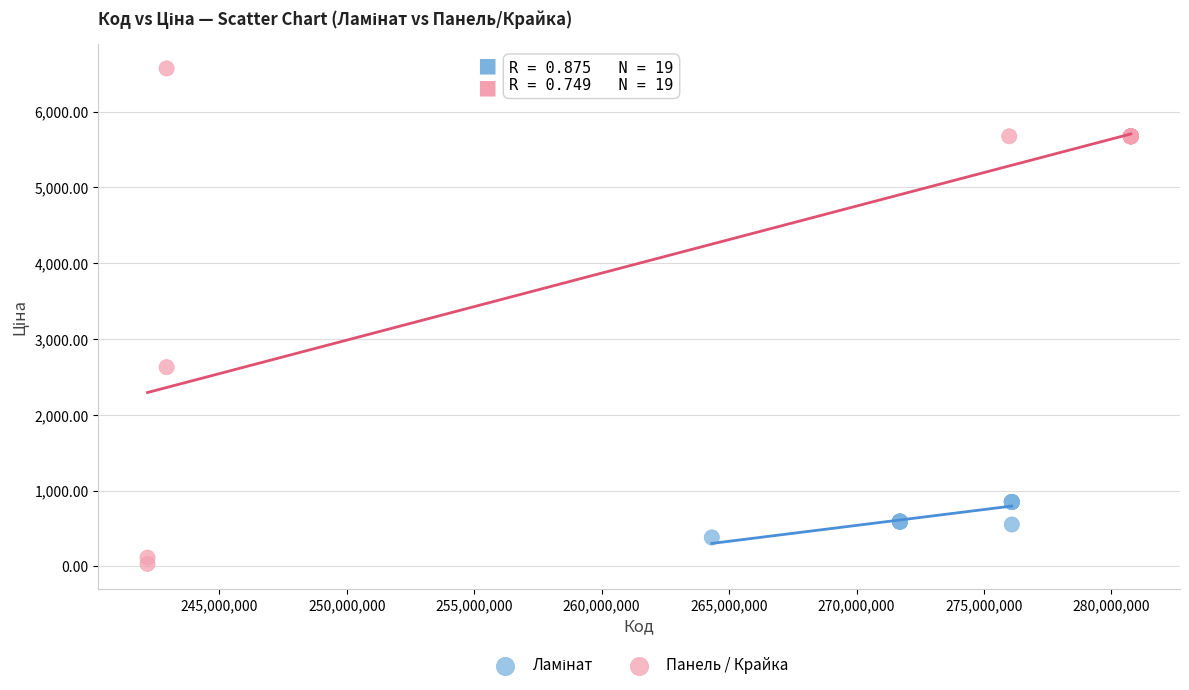

Which series contains the lowest Y value?

Панель / Крайка